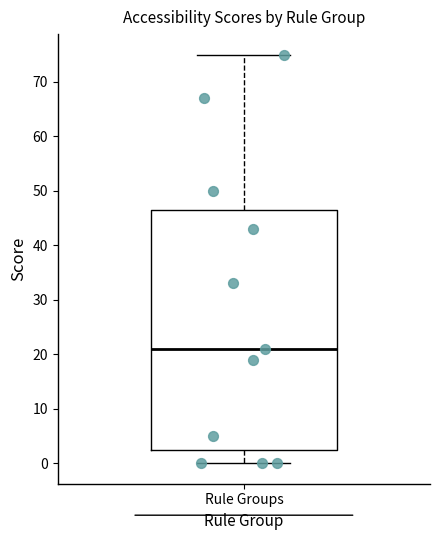

Read this box plot against the y-axis: the position of the median line, the range covered by the box, and the ends of both whiskers. The values are not printed on the chart, so give them approximately, as read against the axis.

median 21, box 3 to 47, whiskers 0 to 75